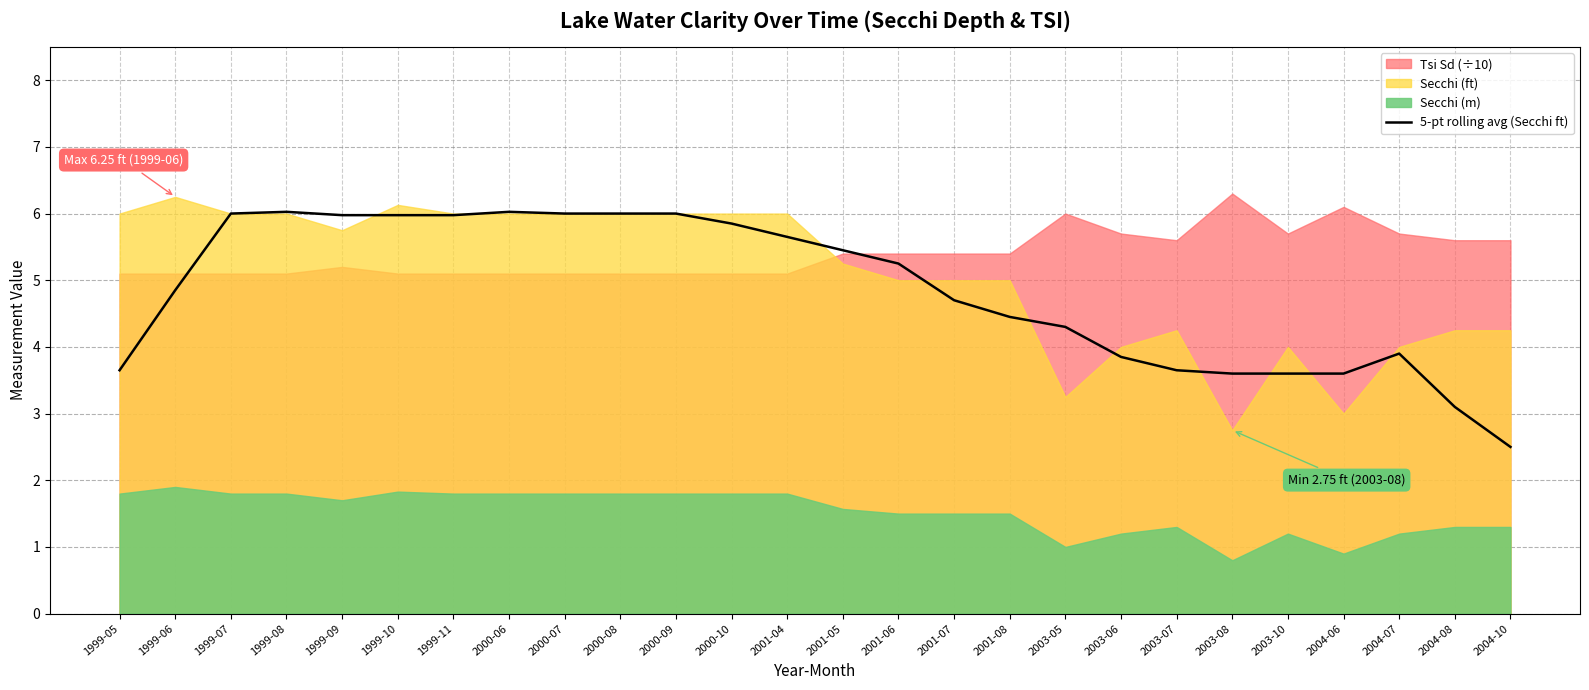

What is the minimum value for 5-pt rolling avg (Secchi ft)?

2.5